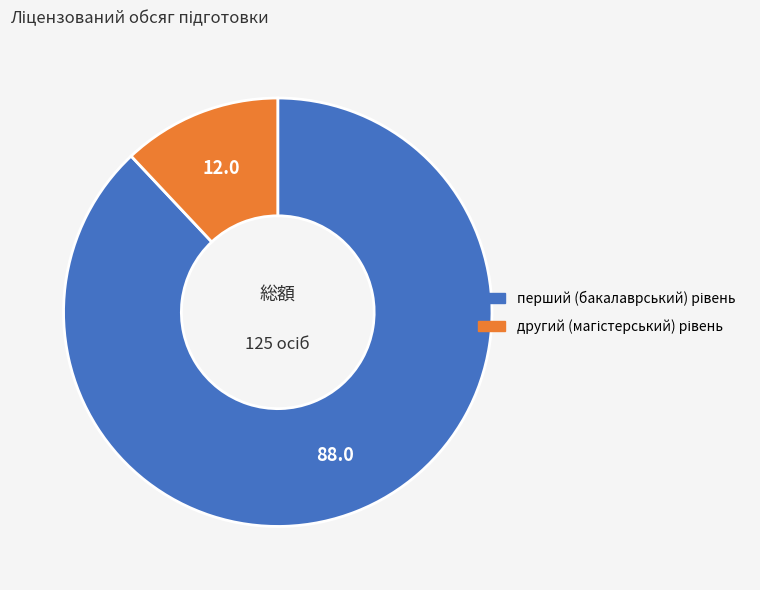

How many slices are in this pie chart?

2